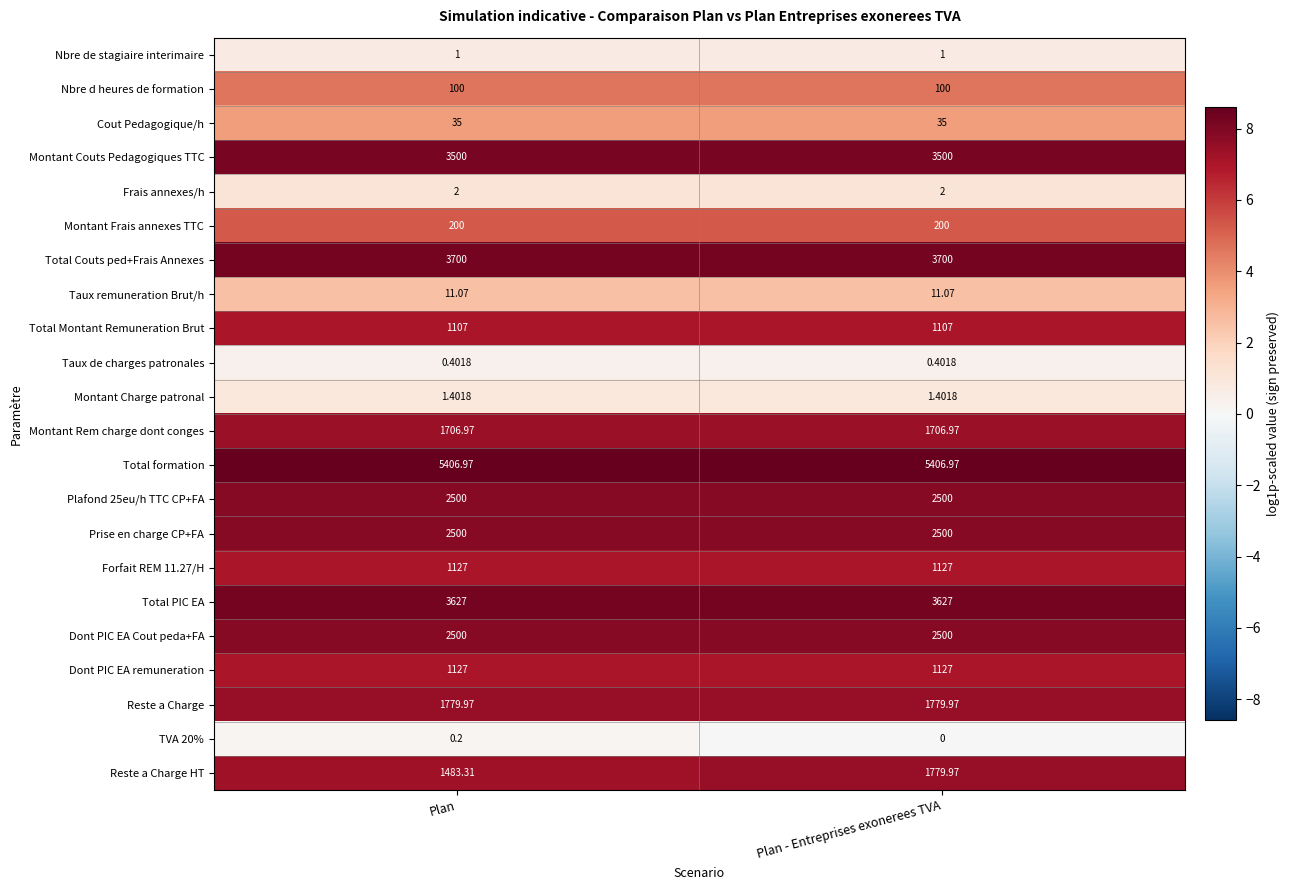

List the labels in order of TVA 20% value, largest first.

Plan, Plan - Entreprises exonerees TVA